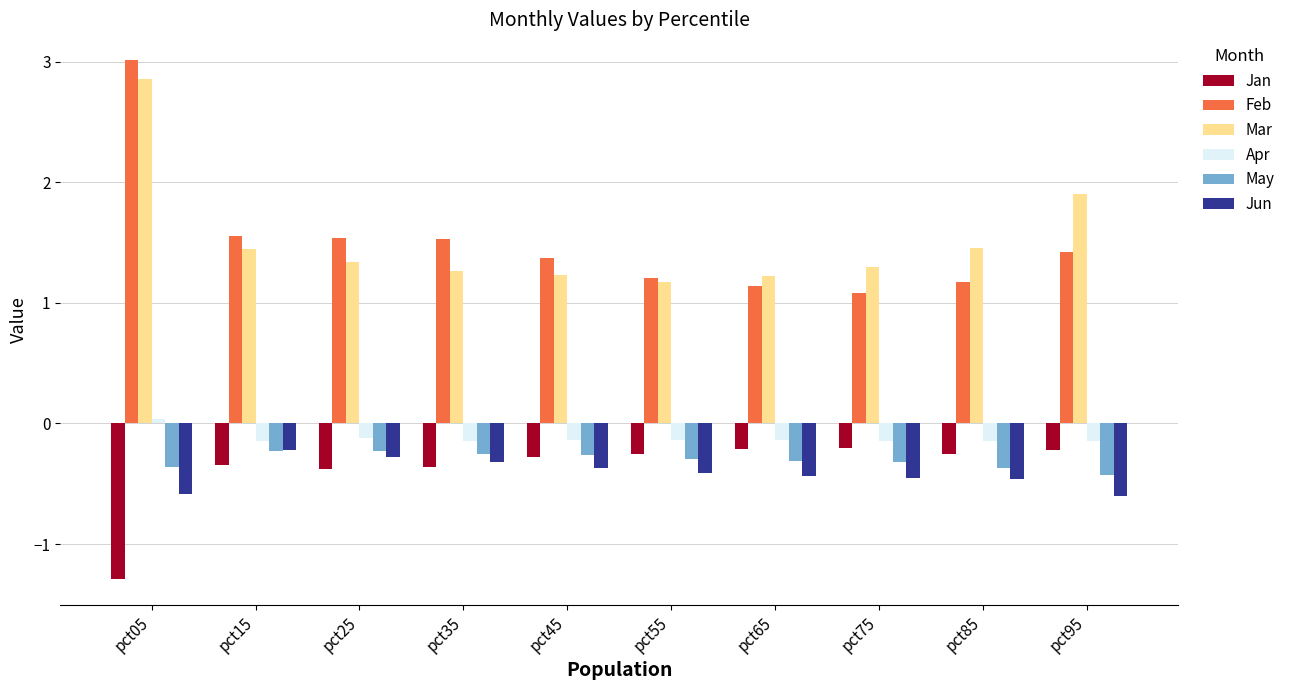

Which label corresponds to the smallest value in the chart?

pct05